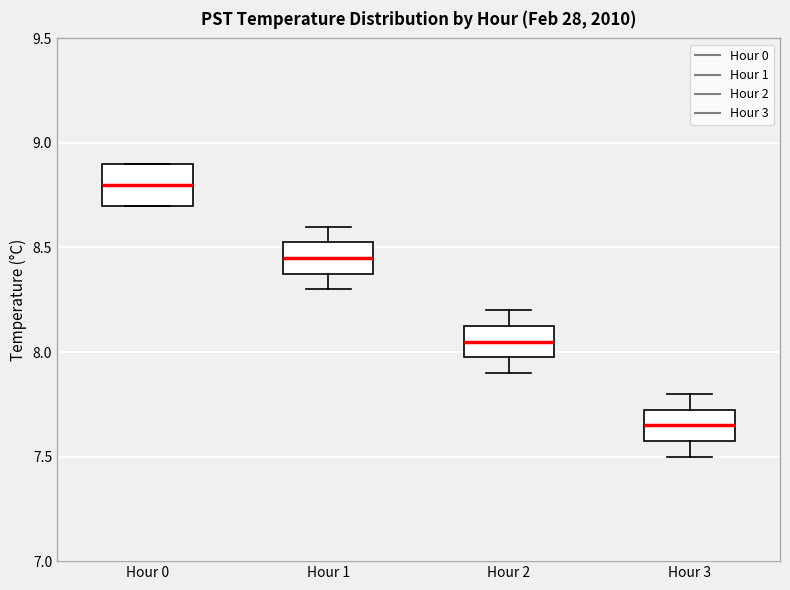

Which box's median line is the lowest?

Hour 3